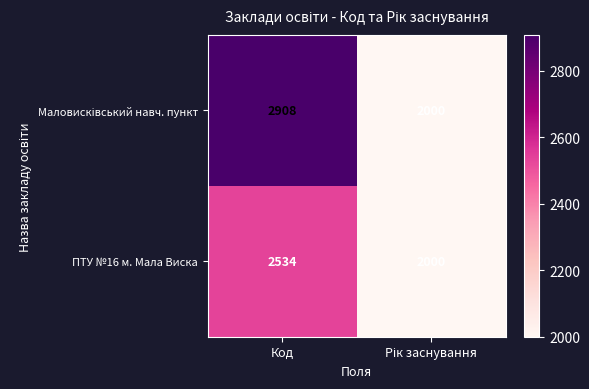

The ПТУ №16 м. Мала Виска series shows 2534 at Код. True or false?

True